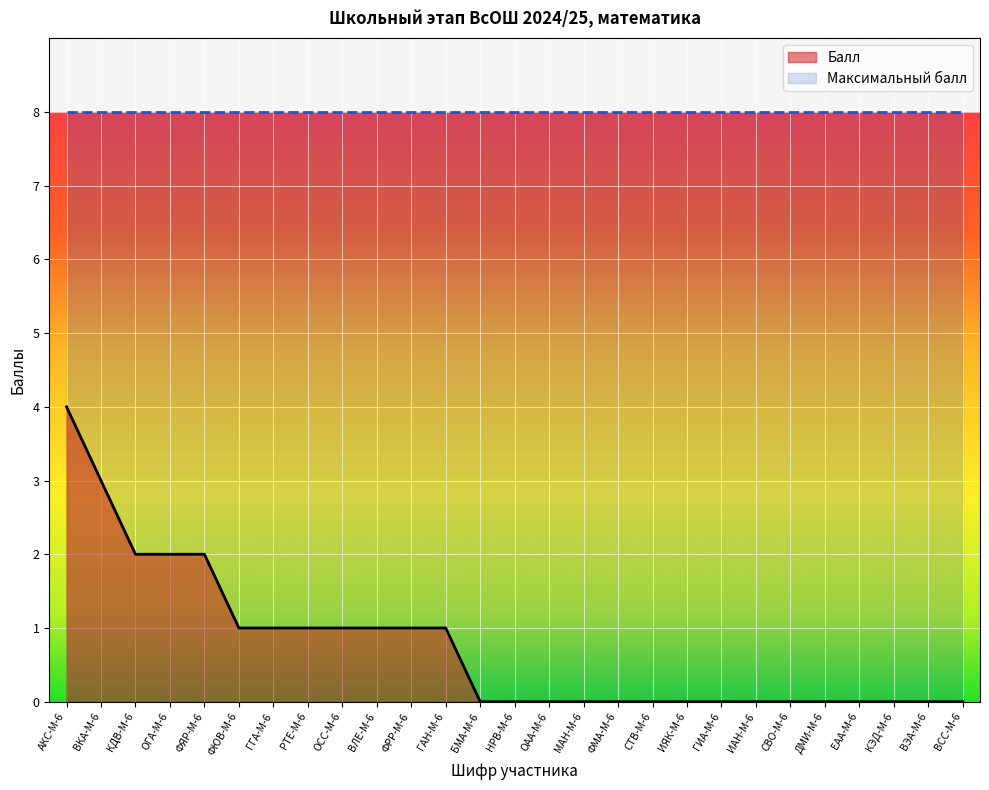

Which category has the highest value across all series?

АКС-М-6